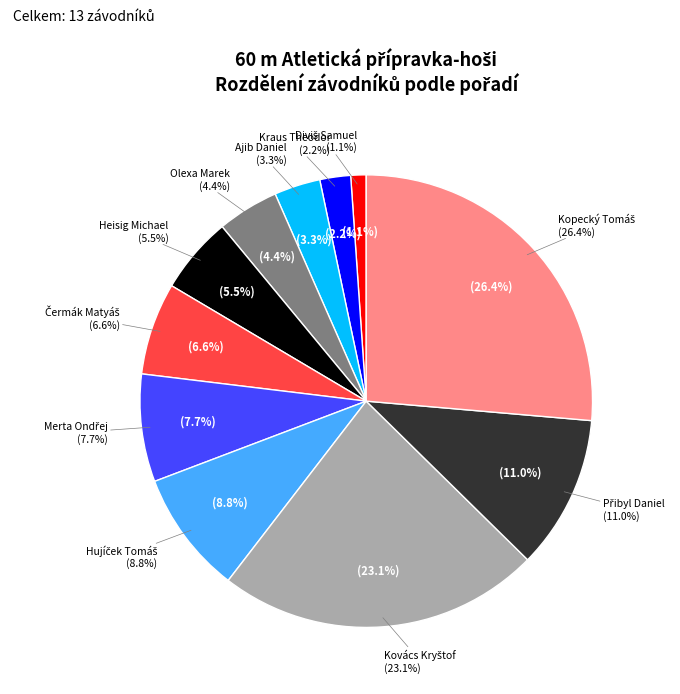

To the nearest percent, what portion does Merta Ondřej represent?

8%